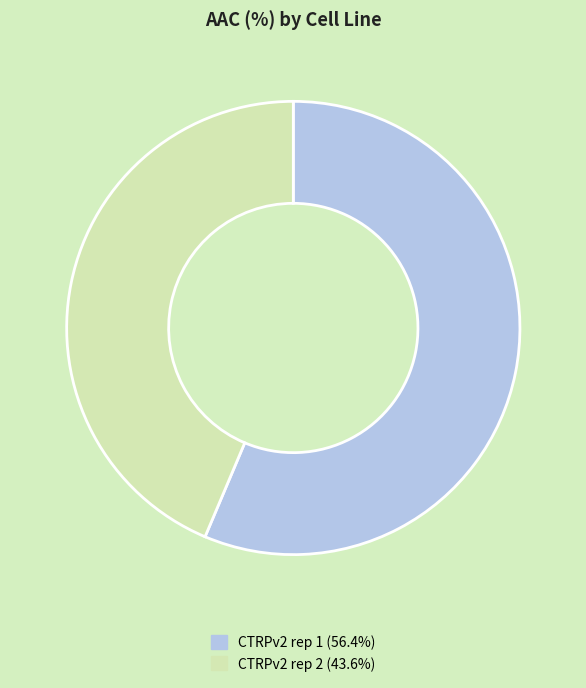

What is the ratio of the value at CTRPv2 rep 1 to the value at CTRPv2 rep 2?

1.3